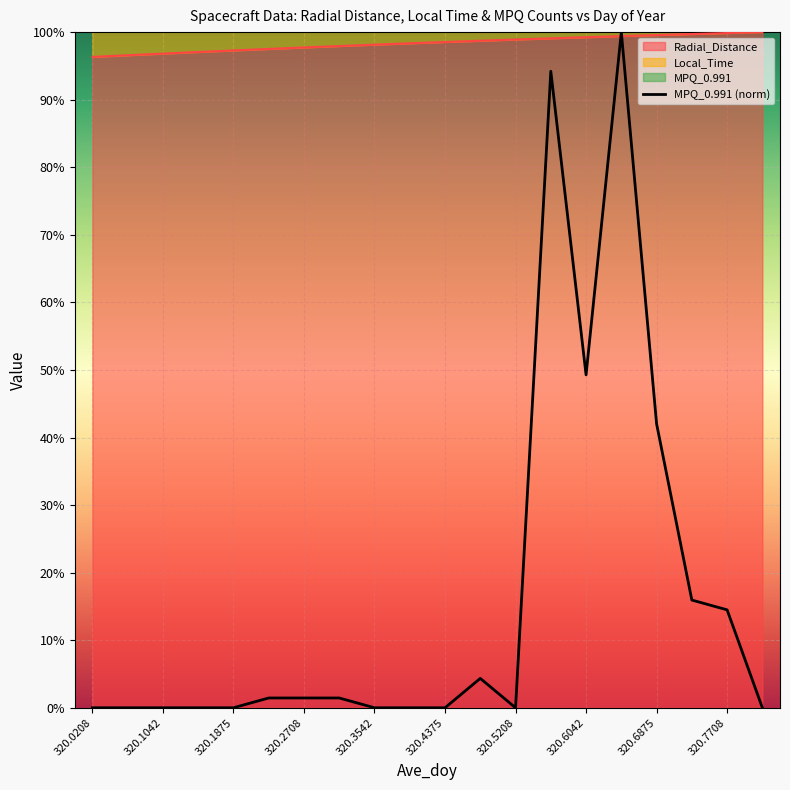

Does the chart display data point markers on the line(s)?

No